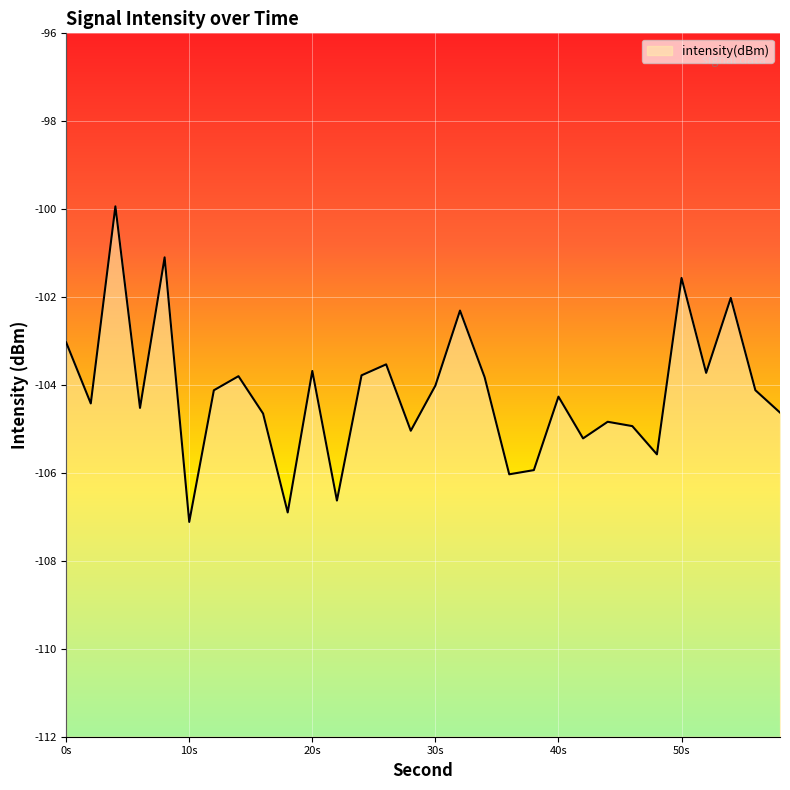

The value at 50s is -53.0. True or false?

False